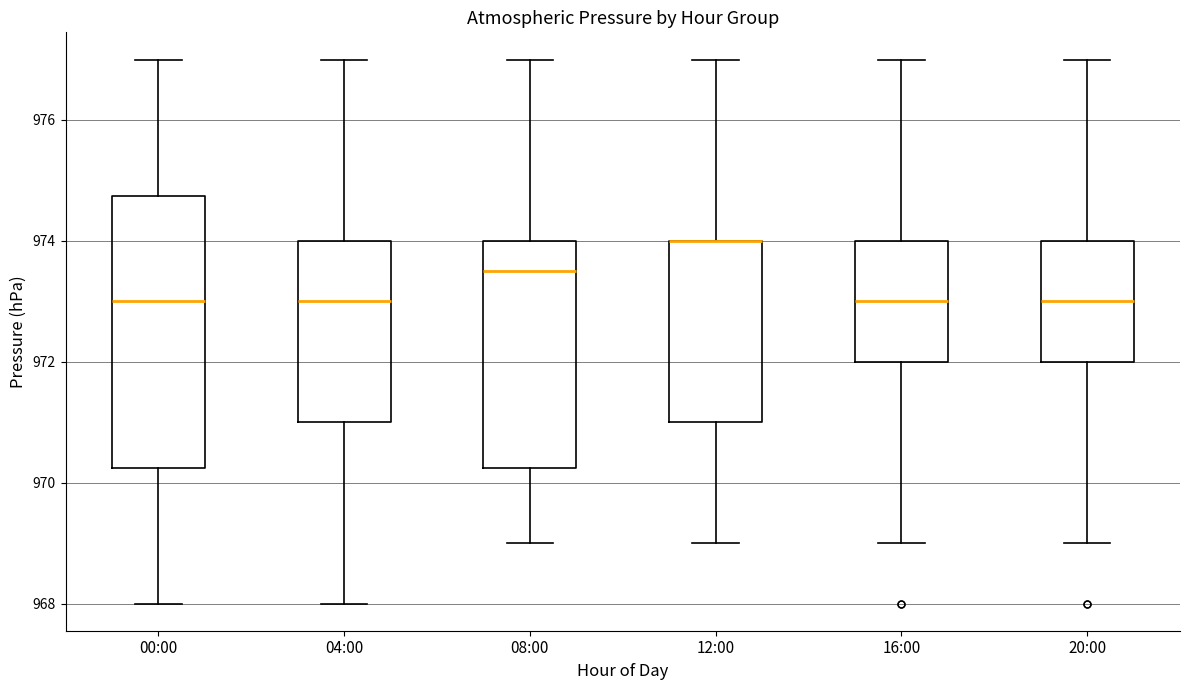

Which box is the tallest, from its lower edge to its upper edge?

00:00